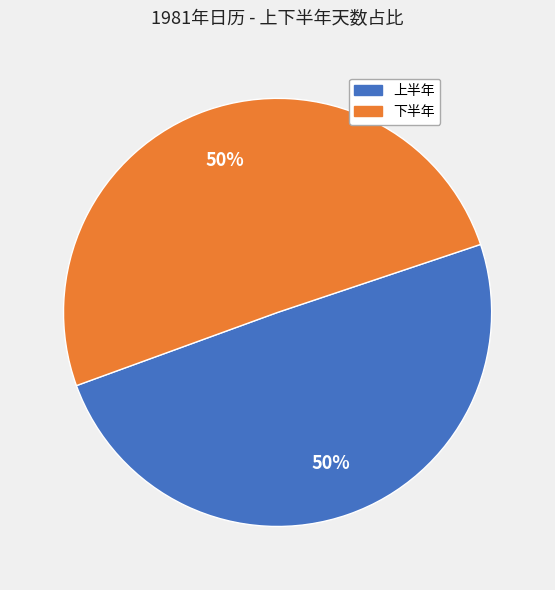

What is the ratio of the value at 下半年 to the value at 上半年?

1.0